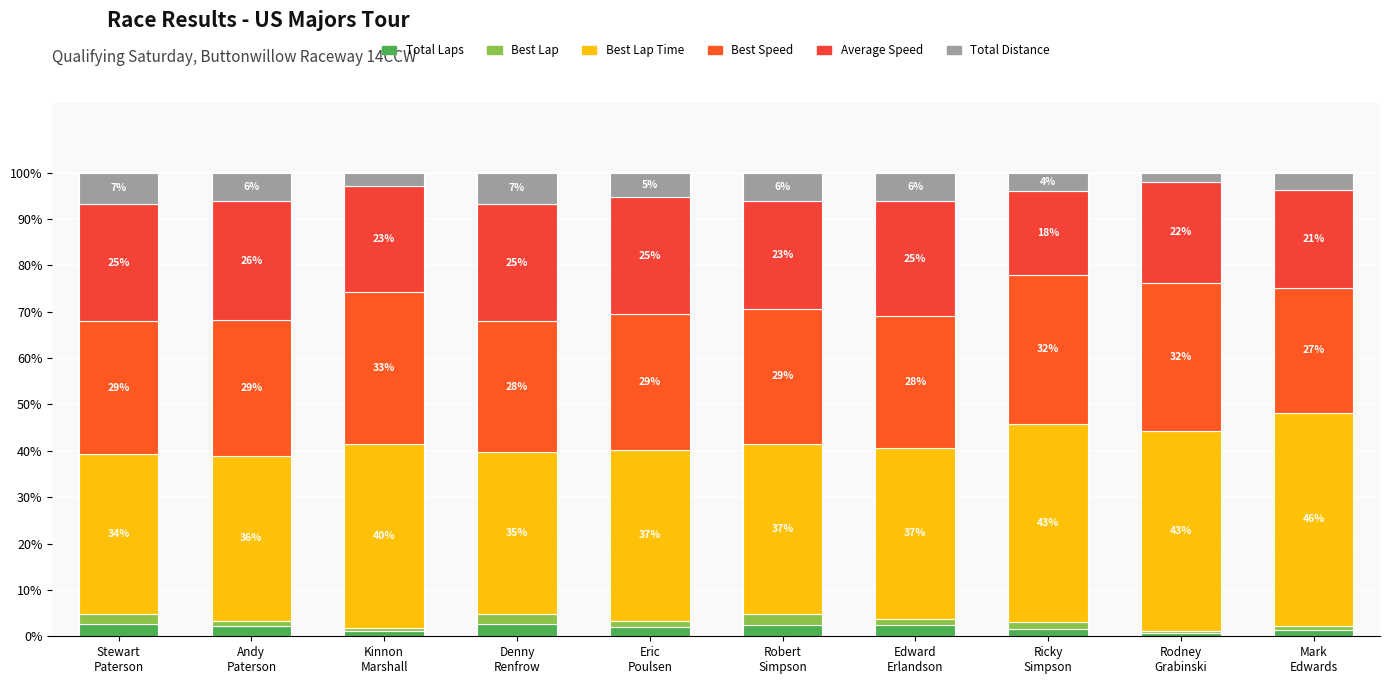

Are the bars grouped side by side (vs. stacked)?

No